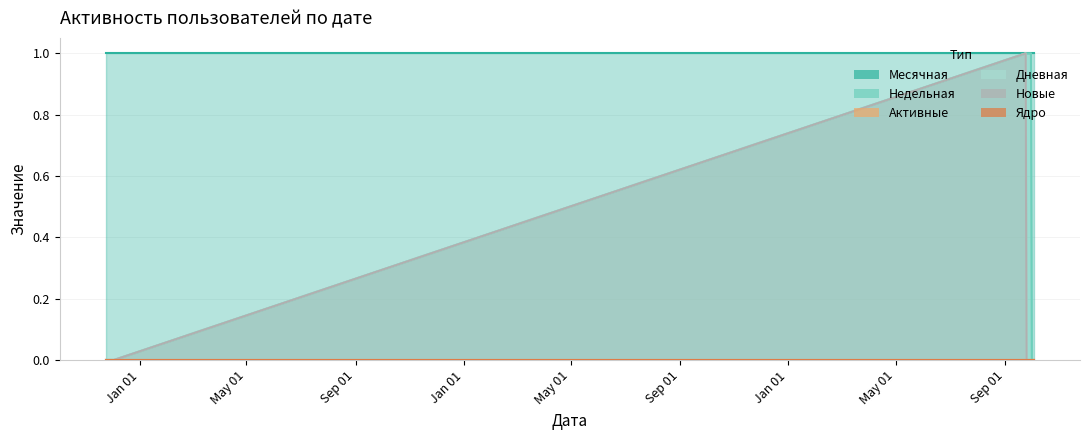

At which category does the chart reach its minimum across all series?

2017-11-24